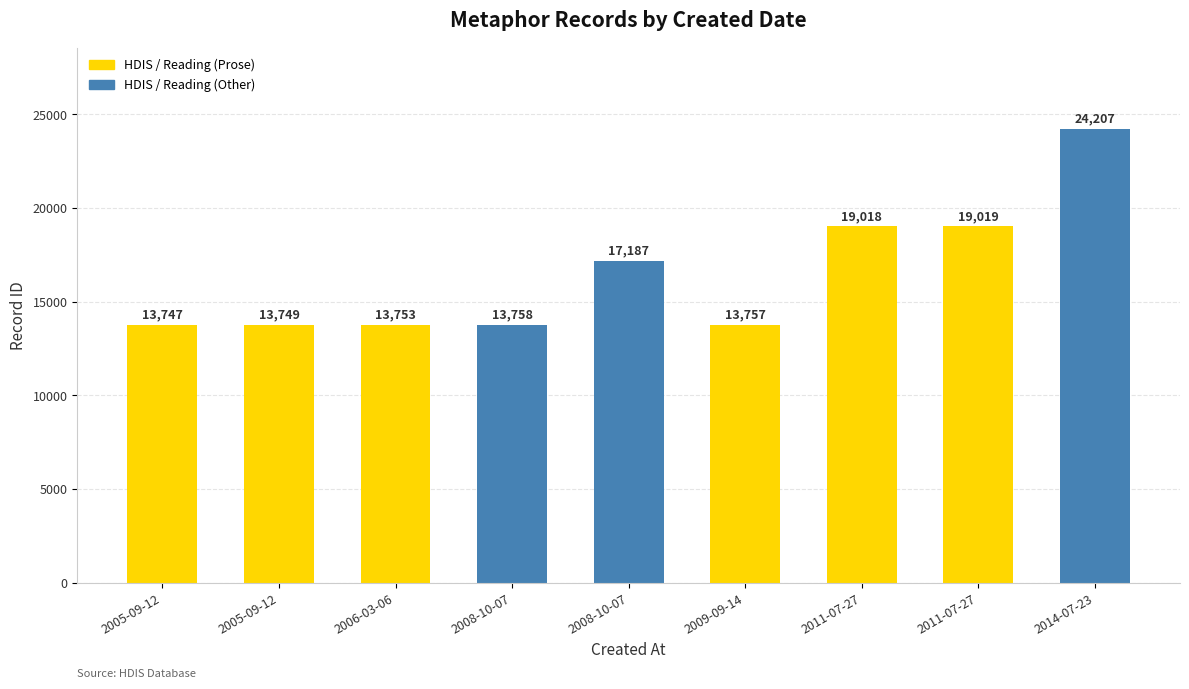

How many categories are shown in the chart?

9